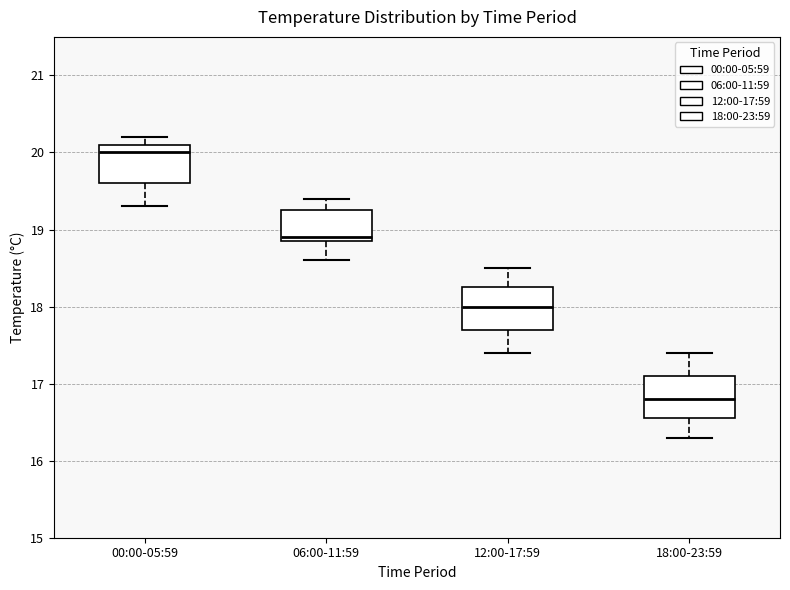

Where does the median line of the box for 18:00-23:59 sit on the y-axis? The values are not printed on the chart, so give them approximately, as read against the axis.

16.8